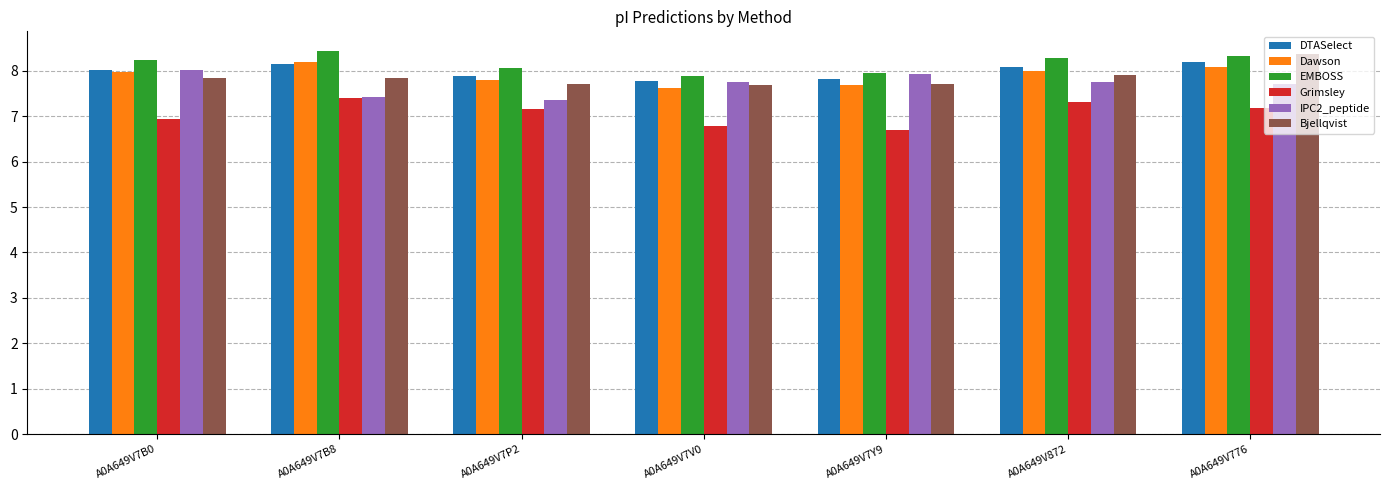

What is the total value across all series at A0A649V872?

47.3